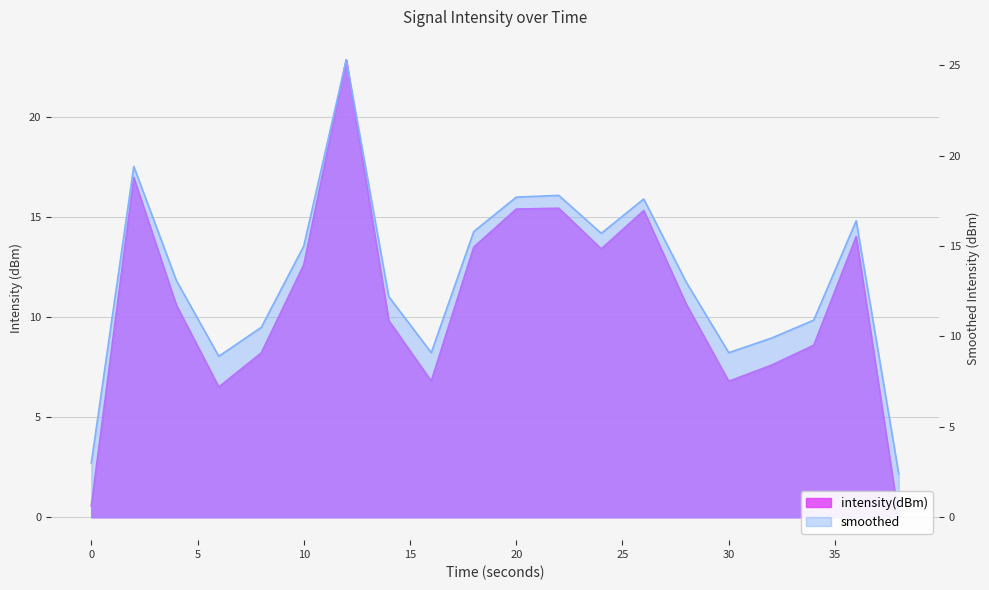

Reading right to left, extract all data points from this chart.

intensity(dBm): 38=0.0	36=14.0	34=8.6	32=7.6	30=6.8	28=10.6	26=15.3	24=13.4	22=15.4	20=15.4	18=13.5	16=6.8	14=9.8	12=22.8	10=12.6	8=8.2	6=6.5	4=10.6	2=17.0	0=0.6
smoothed: 38=2.4	36=16.4	34=10.9	32=9.9	30=9.1	28=13.0	26=17.6	24=15.7	22=17.8	20=17.7	18=15.8	16=9.1	14=12.2	12=25.3	10=15.0	8=10.5	6=8.9	4=13.1	2=19.4	0=3.0